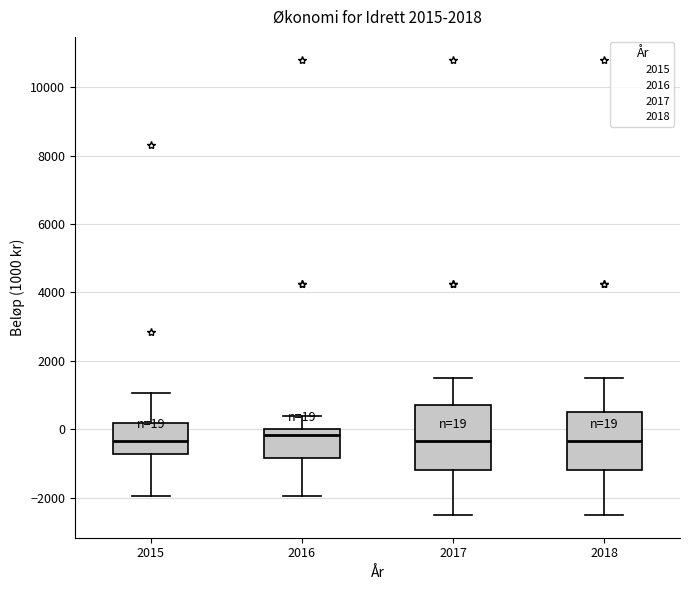

Comparing the boxes themselves (not the whiskers), which one is the tallest?

2017